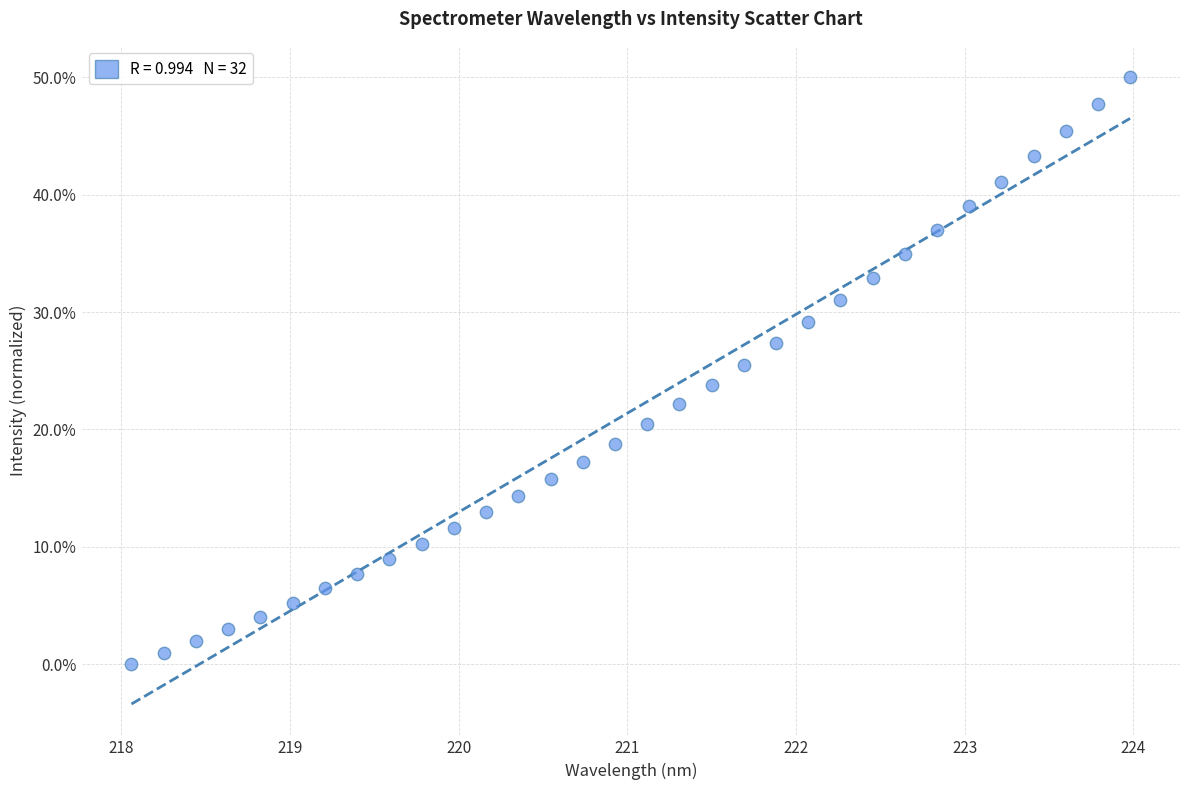

What is the range of Y values (max minus min)?

50.0